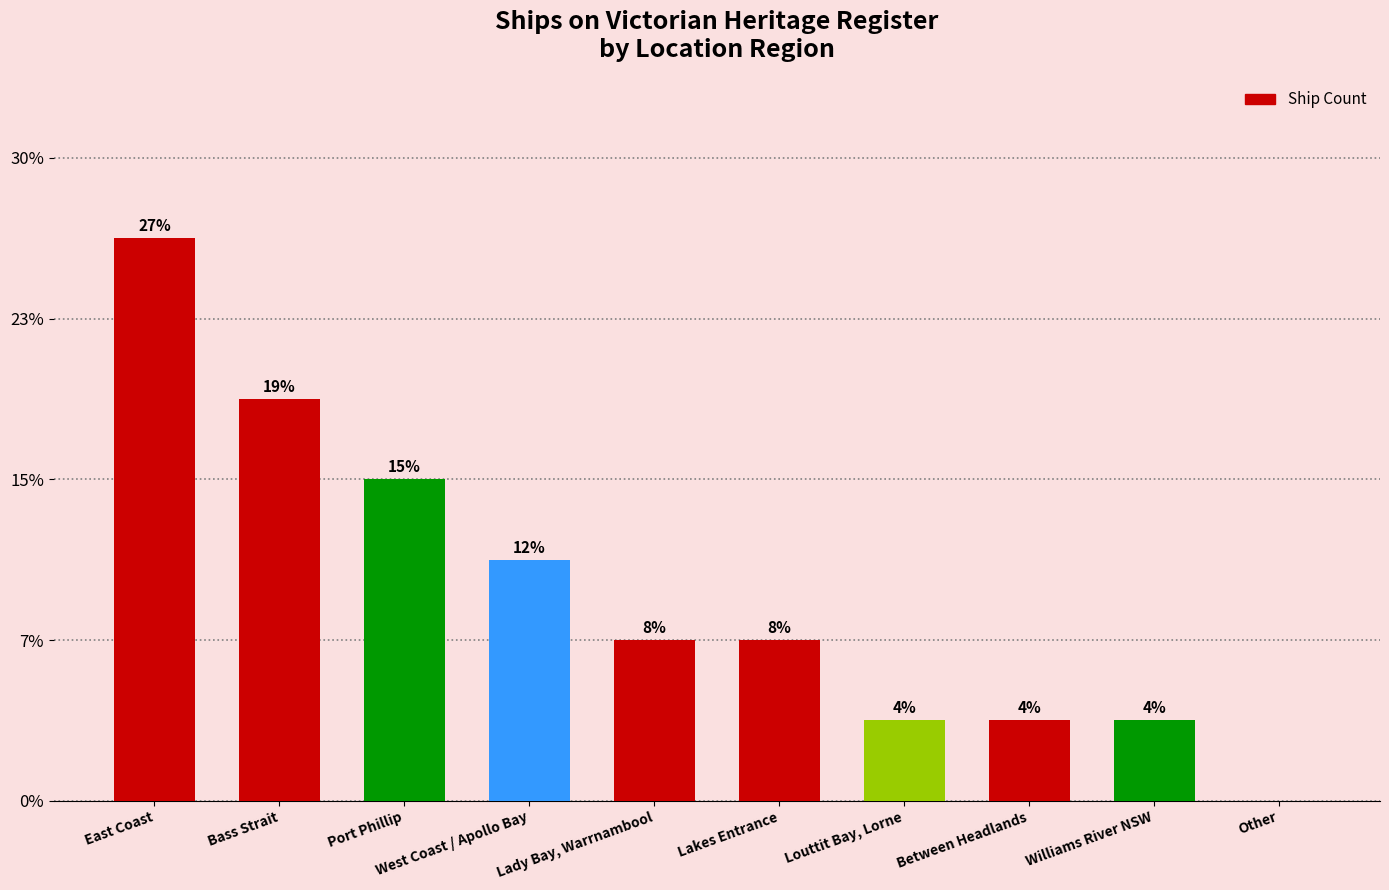

Are the bars horizontal?

No